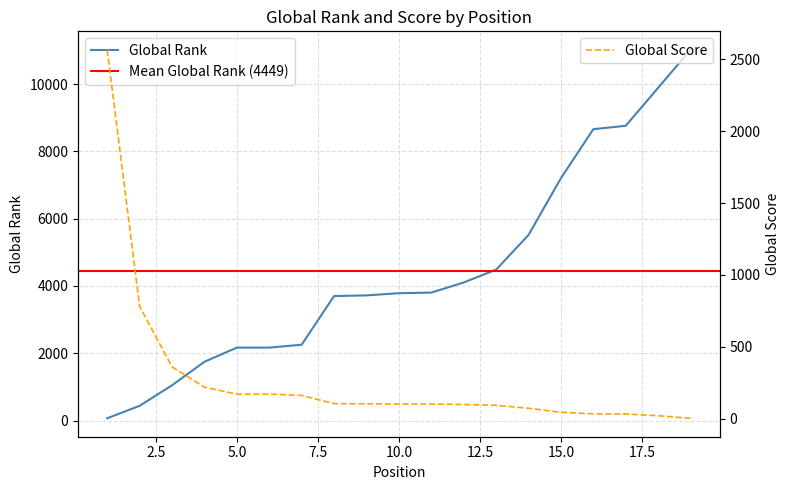

What is the total value across all series at 11?

3905